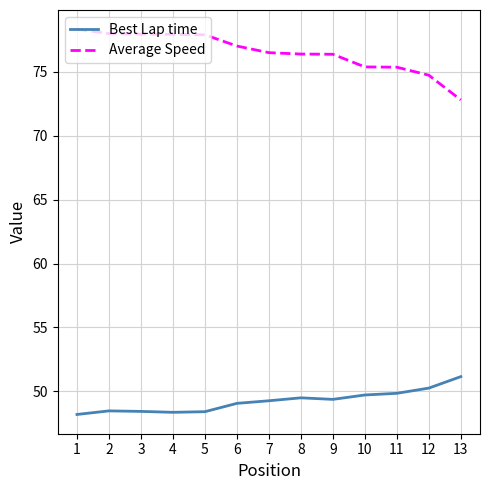

The value of Average Speed at 5 is 77.9. True or false?

True